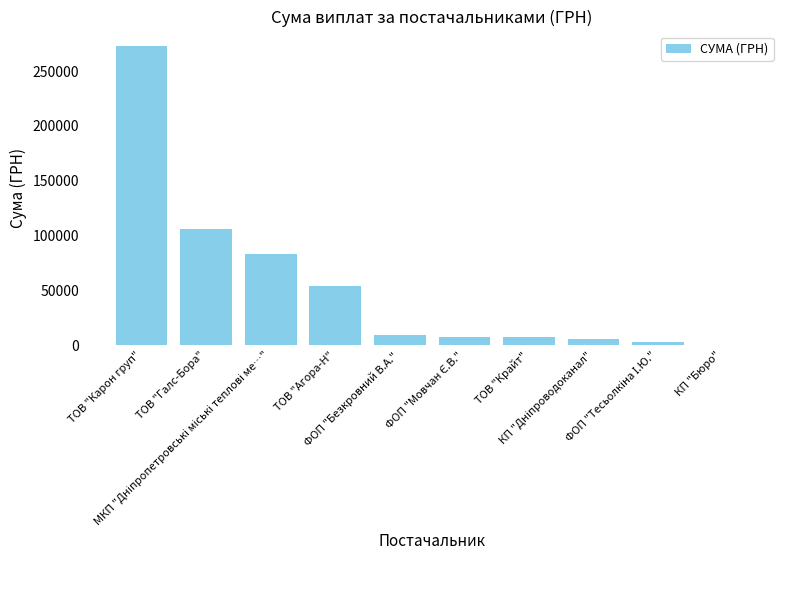

Approximately how many times larger is the value at ФОП "Безкровний В.А." compared to ТОВ "Галс-Бора"?

0.1